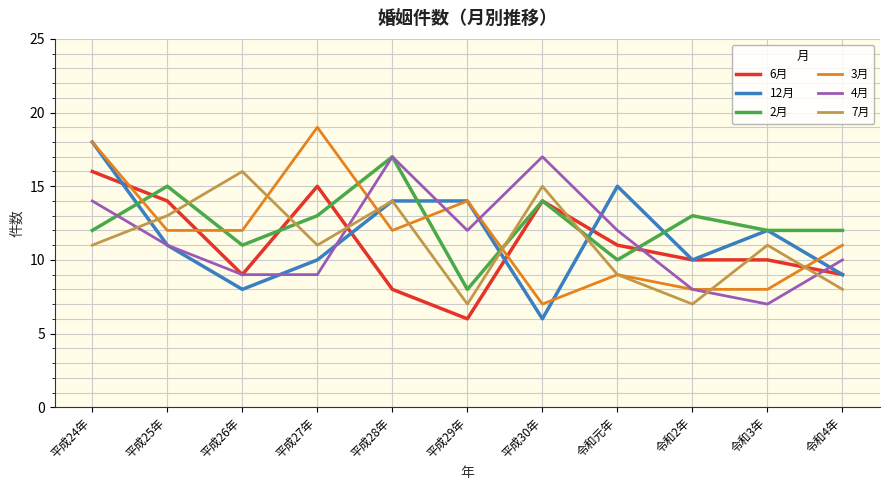

Reading left to right, transcribe all the data shown in this chart.

6月: 16	14	9	15	8	6	14	11	10	10	9
12月: 18	11	8	10	14	14	6	15	10	12	9
2月: 12	15	11	13	17	8	14	10	13	12	12
3月: 18	12	12	19	12	14	7	9	8	8	11
4月: 14	11	9	9	17	12	17	12	8	7	10
7月: 11	13	16	11	14	7	15	9	7	11	8